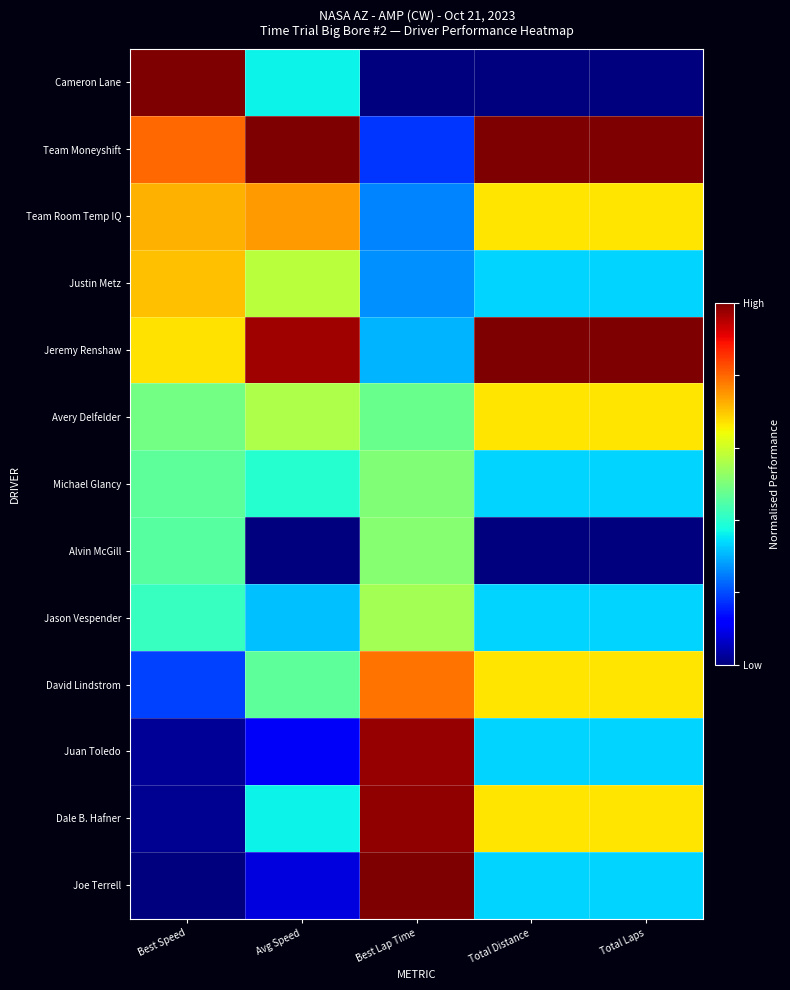

Between Best Lap Time and Total Distance, which is larger?

Best Lap Time